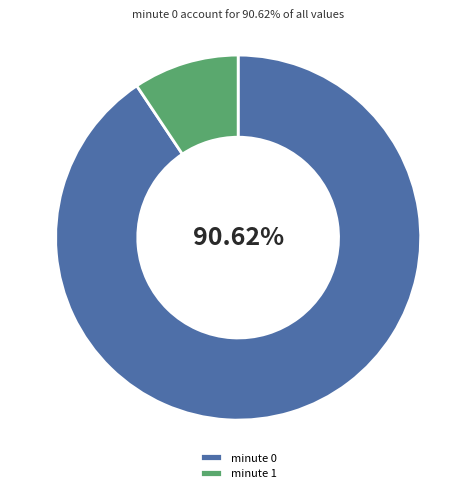

What is the majority slice?

minute 0